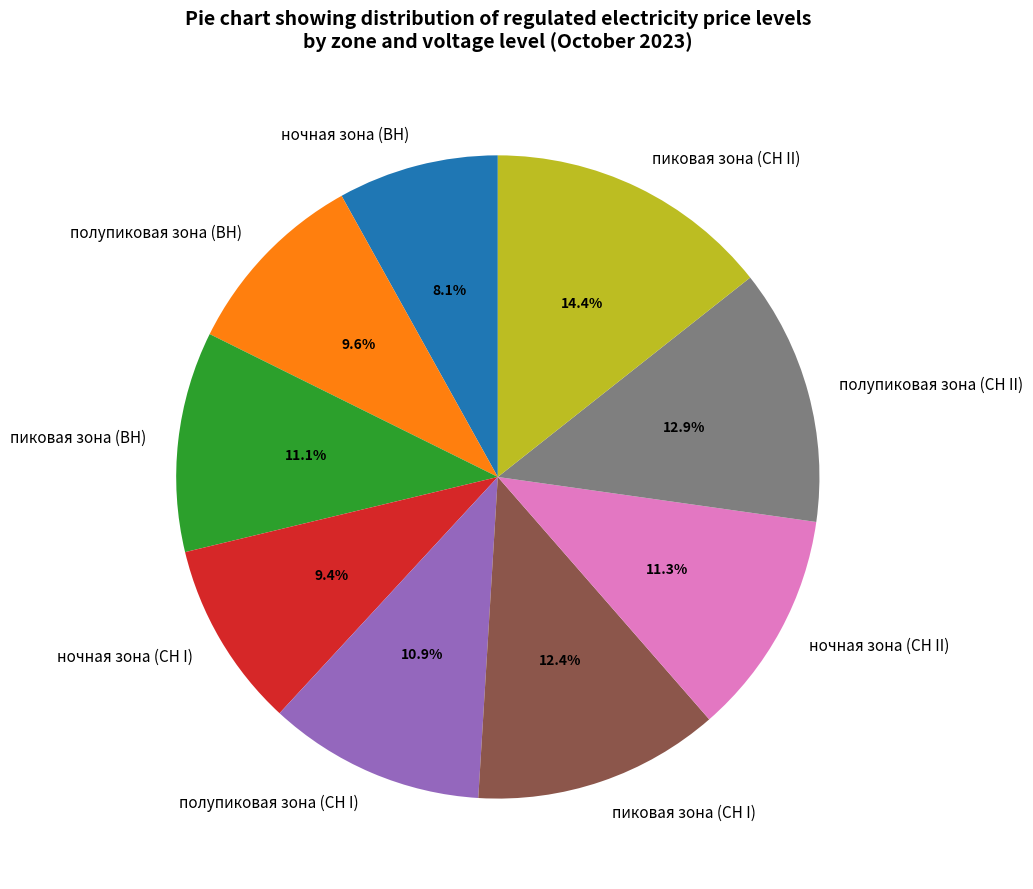

Is it true that пиковая зона (СН II) is 23% of the pie?

False